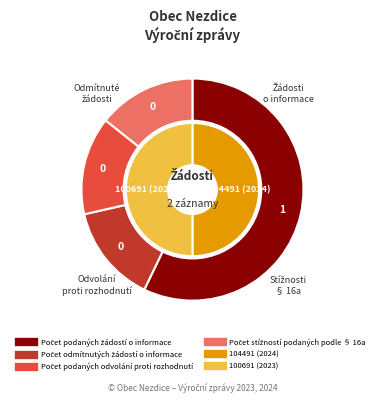

Rank the series by their maximum value, from lowest to highest.

Počet odmítnutých žádostí o informace, Počet podaných odvolání proti rozhodnutí, Počet stížností podaných podle § 16a, Počet podaných žádostí o informace